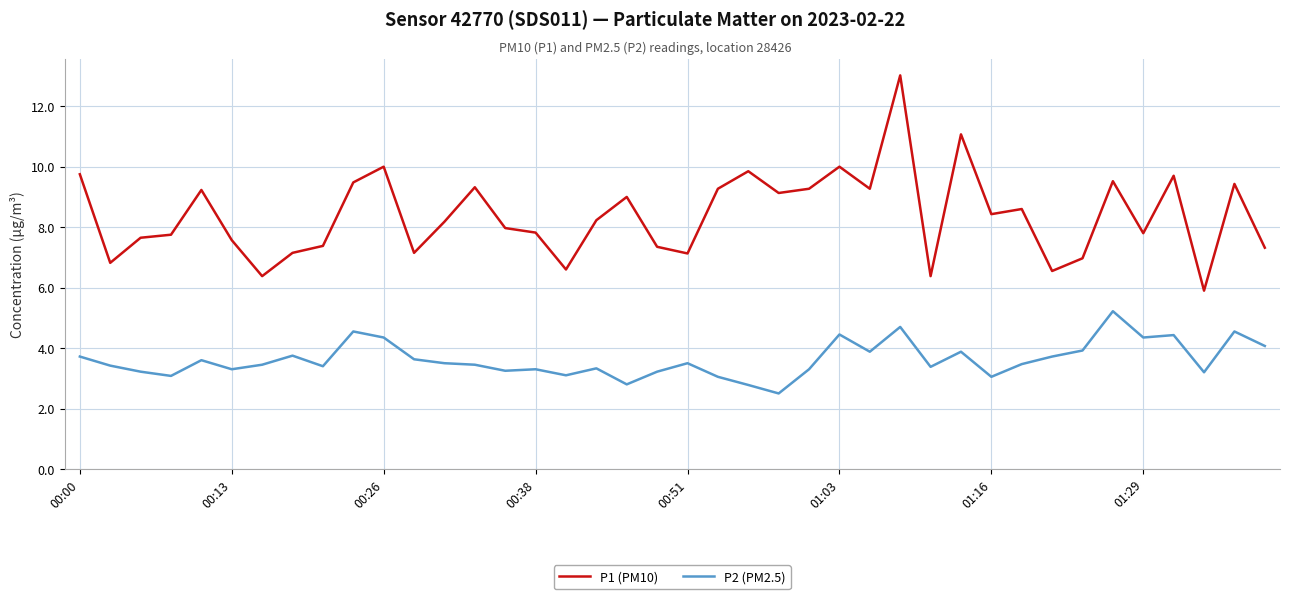

Does the chart display data point markers on the line(s)?

No